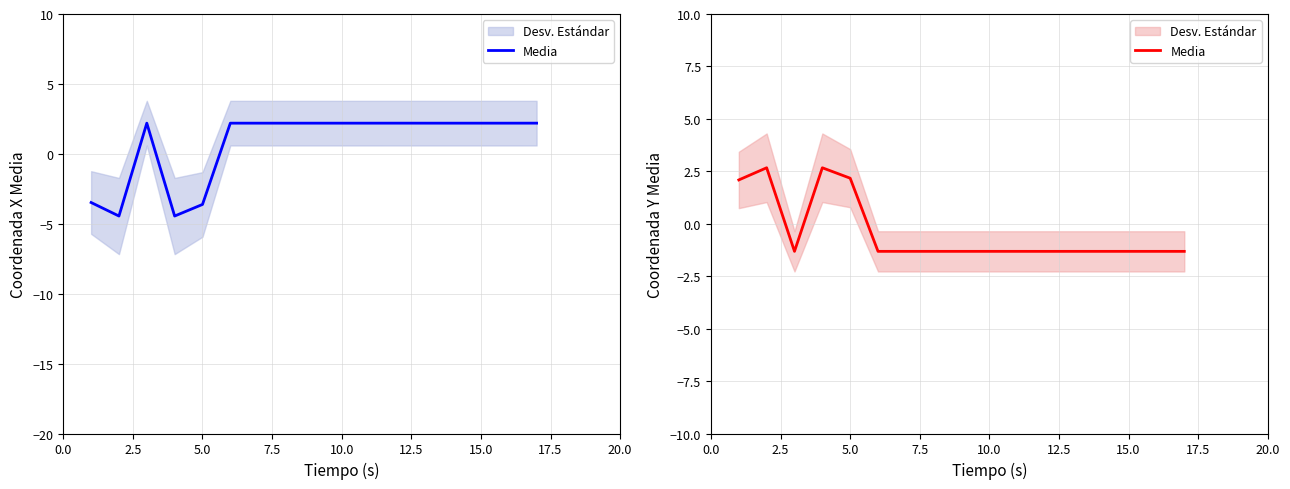

What is the difference between the maximum and minimum values?

4.0